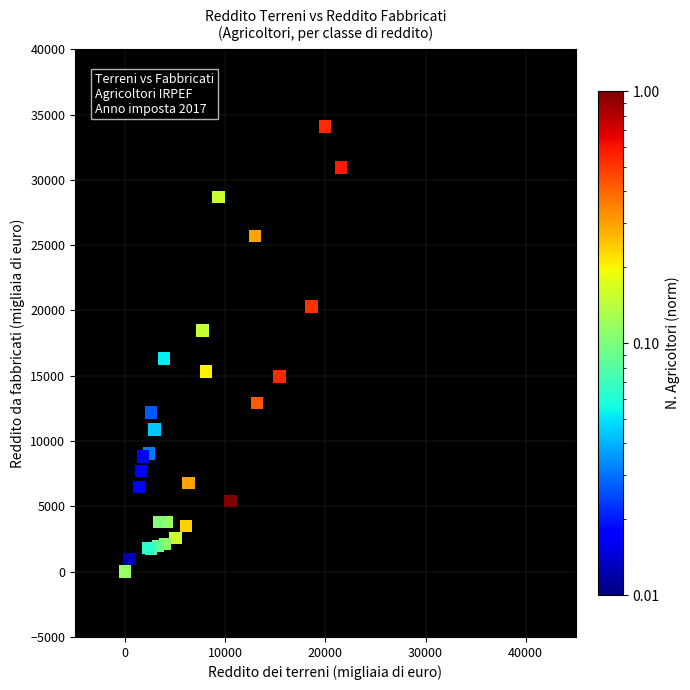

What Y value in the scatter plot is closest to 17039?

16306